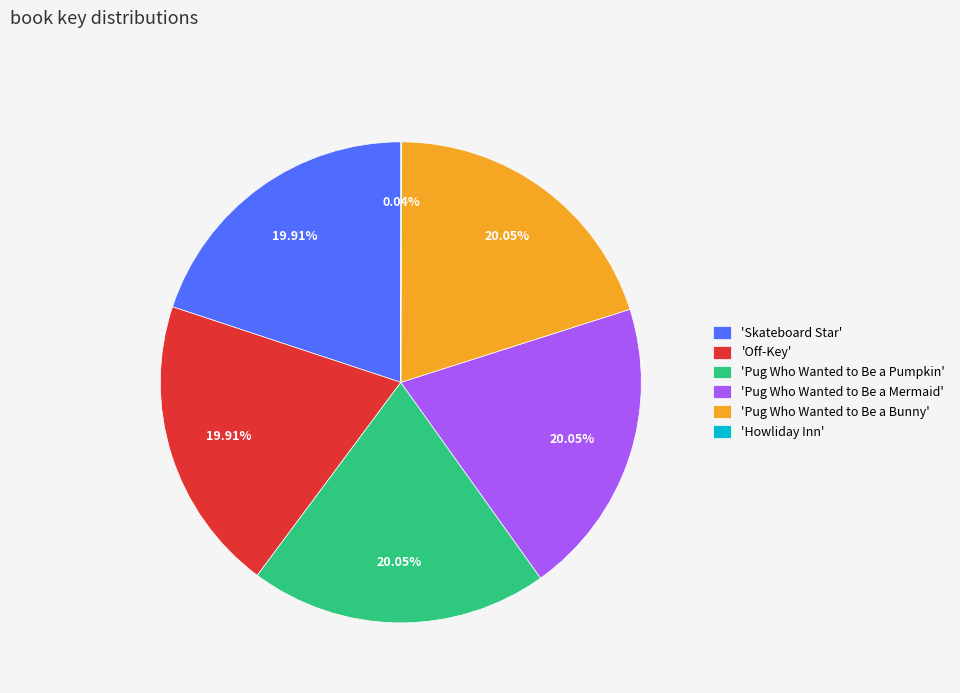

Approximately how many times larger is the value at 'Off-Key' compared to 'Pug Who Wanted to Be a Pumpkin'?

1.0